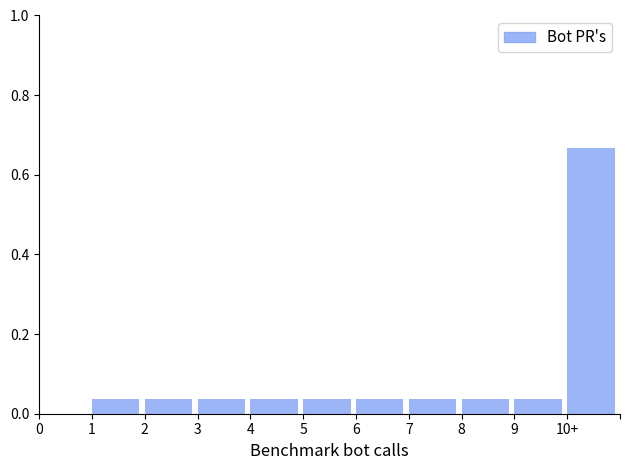

The value at 2 is 0.0. True or false?

True